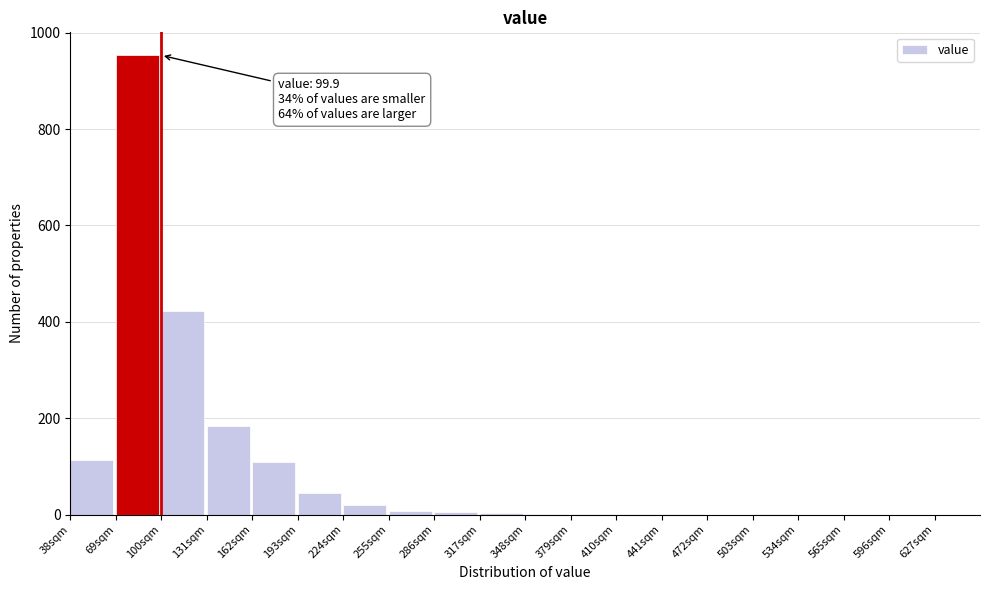

The value at 193sqm is 45. True or false?

True